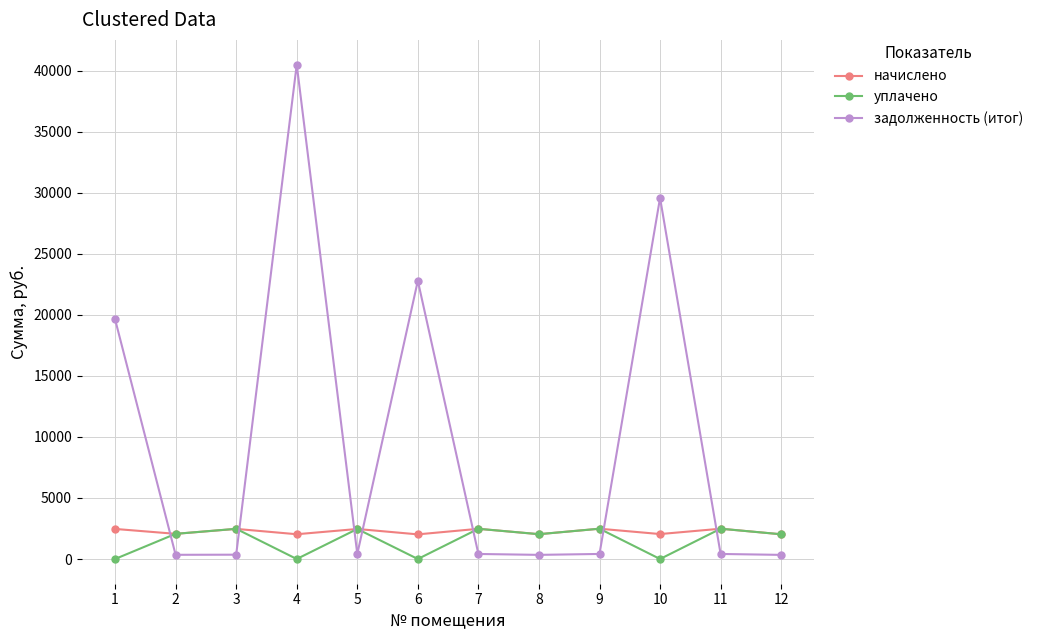

Which series has the widest spread of values?

задолженность (итог)